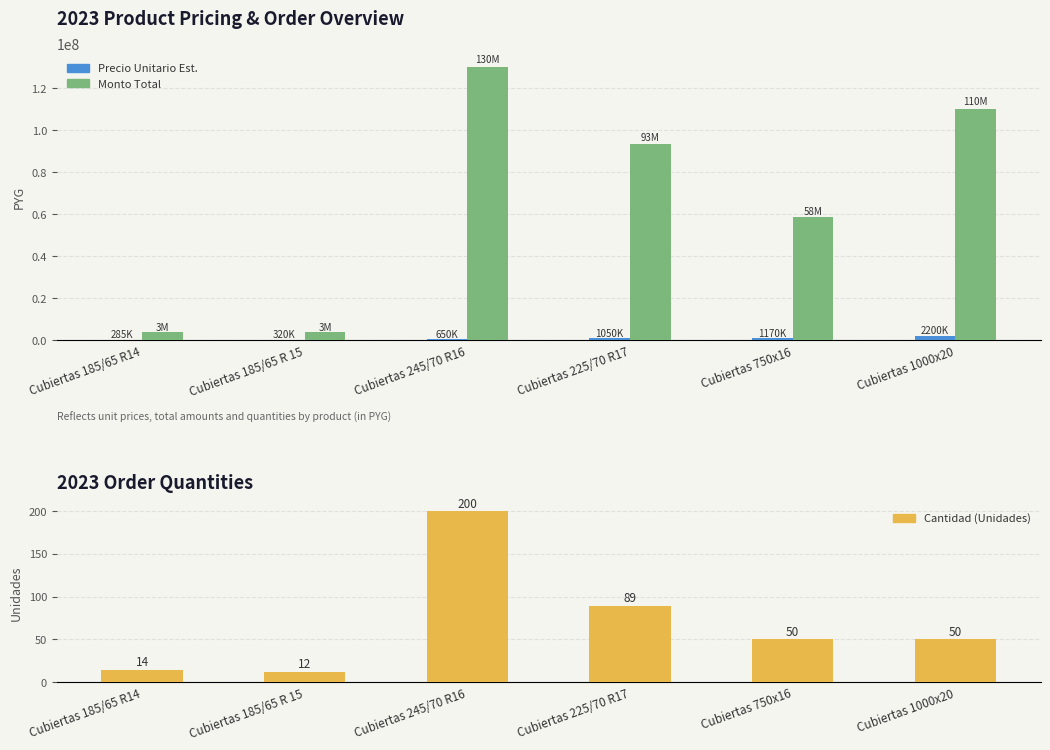

List the series in order of their peak value, lowest first.

Cantidad, Precio Unitario Estimado (PYG), Monto Total (PYG)